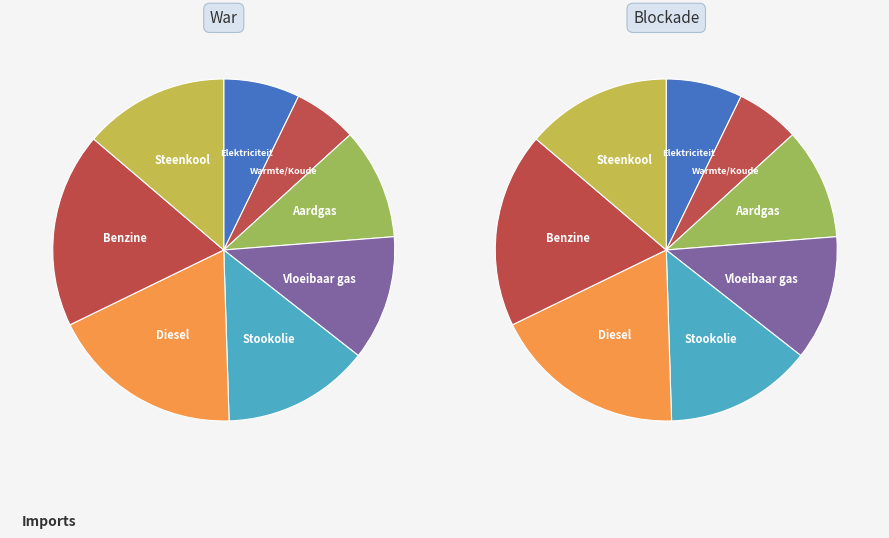

Between Warmte/Koude and Benzine, which is larger?

Benzine